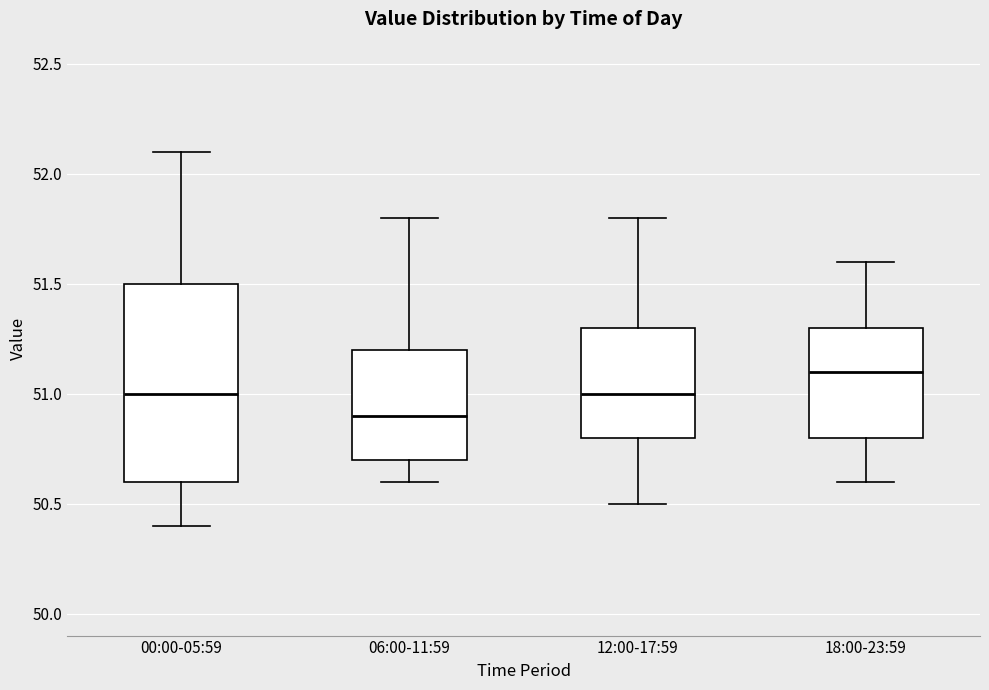

Where does the lower whisker of the box for 12:00-17:59 end on the y-axis? The values are not printed on the chart, so give them approximately, as read against the axis.

50.5